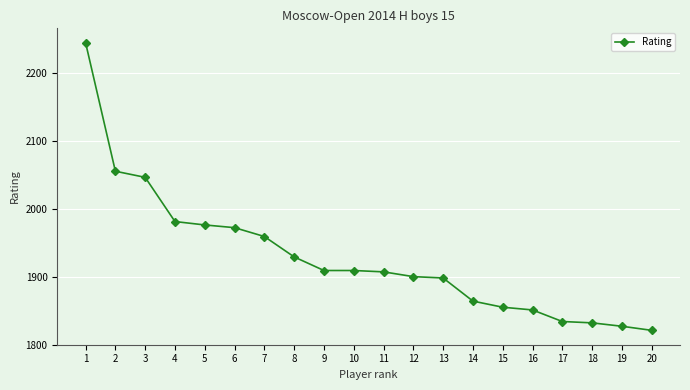

Approximately how many times larger is the value at 15 compared to 20?

1.0